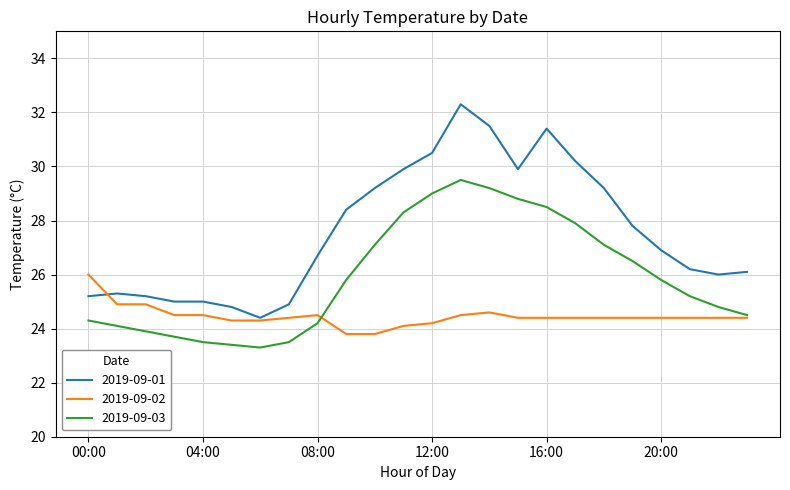

Reading left to right, extract all data points from this chart.

2019-09-01: 25.2	25.3	25.2	25.0	25.0	24.8	24.4	24.9	26.7	28.4	29.2	29.9	30.5	32.3	31.5	29.9	31.4	30.2	29.2	27.8	26.9	26.2	26.0	26.1
2019-09-02: 26.0	24.9	24.9	24.5	24.5	24.3	24.3	24.4	24.5	23.8	23.8	24.1	24.2	24.5	24.6	24.4	24.4	24.4	24.4	24.4	24.4	24.4	24.4	24.4
2019-09-03: 24.3	24.1	23.9	23.7	23.5	23.4	23.3	23.5	24.2	25.8	27.1	28.3	29.0	29.5	29.2	28.8	28.5	27.9	27.1	26.5	25.8	25.2	24.8	24.5